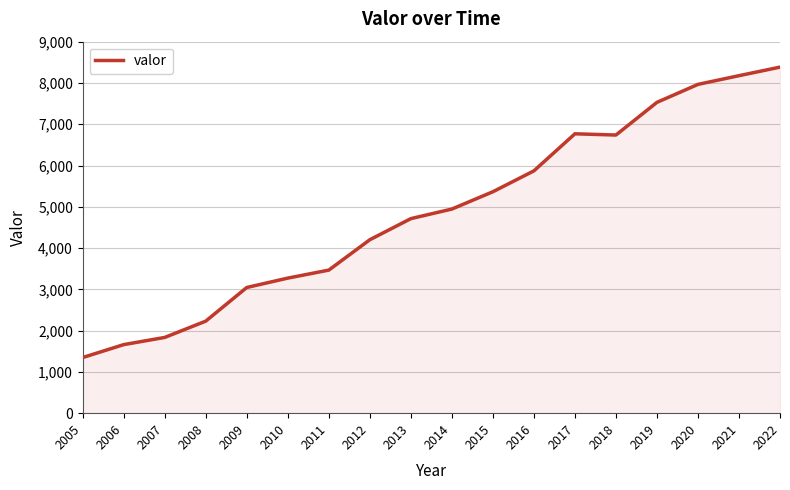

True or false: there are more than 2 points higher than both neighbors.

False